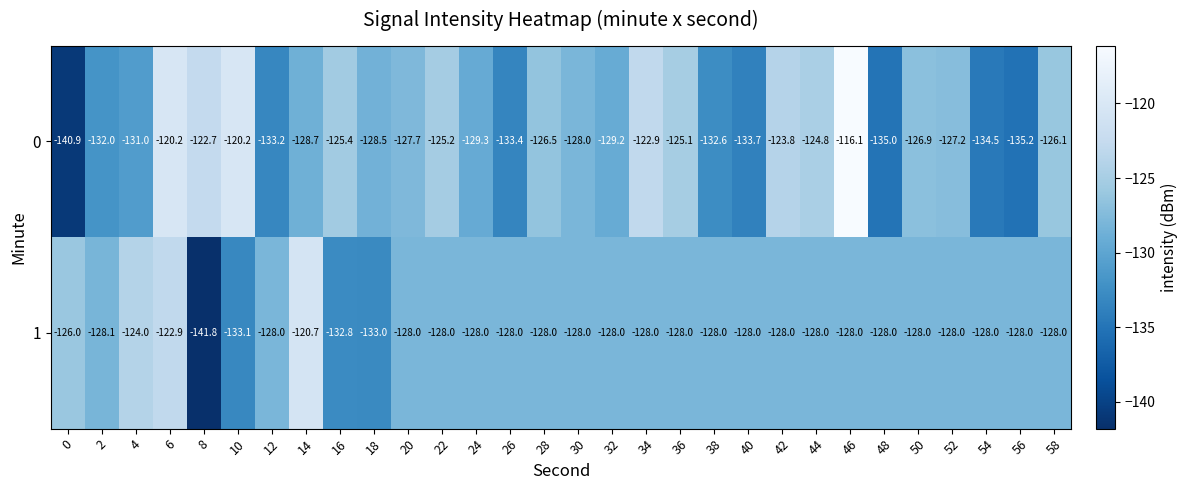

Which series has the largest range (max minus min)?

0